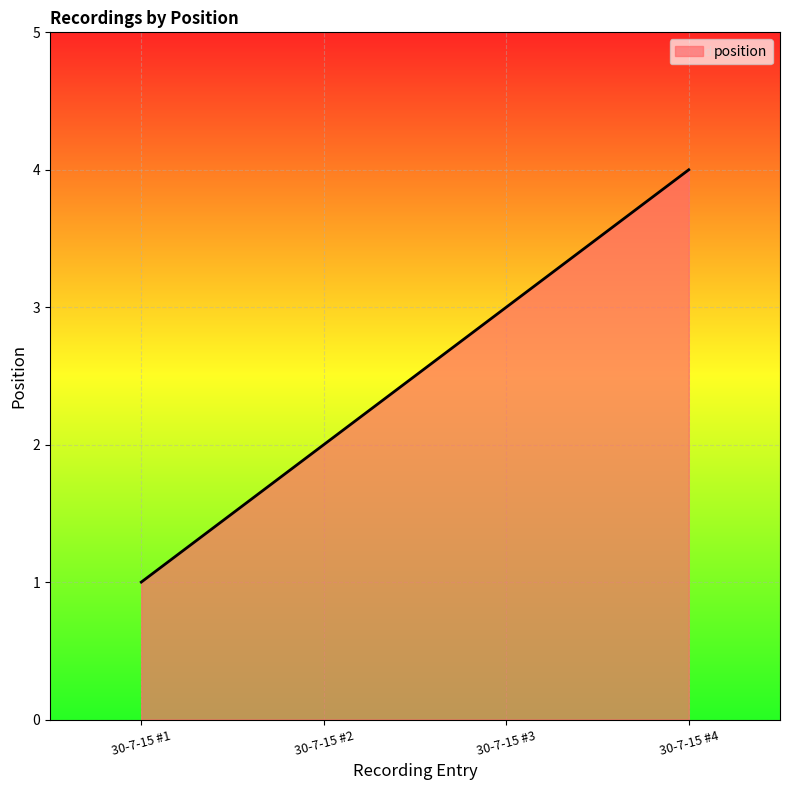

What is the smallest value displayed?

1